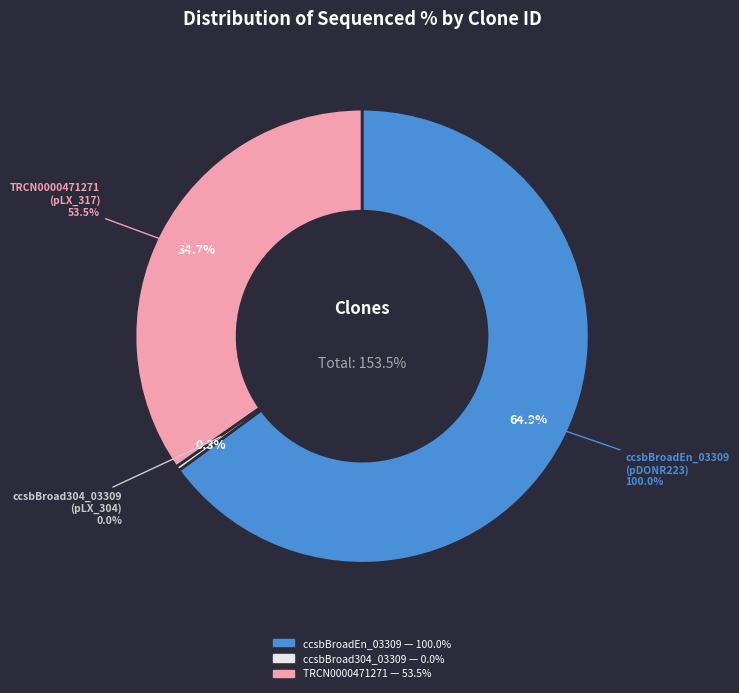

Is it true that TRCN0000471271 is 35% of the pie?

True